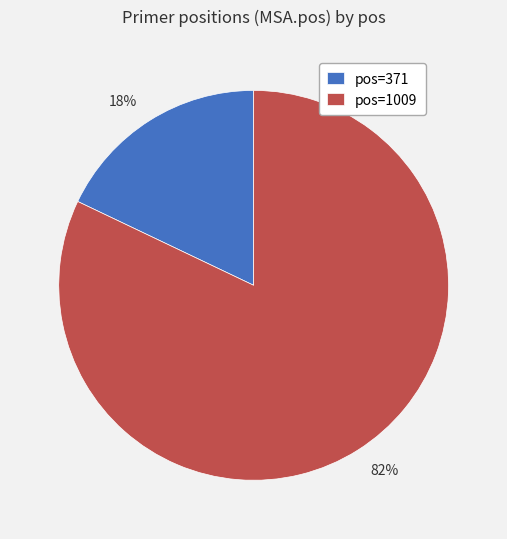

Is there a majority slice in this chart?

Yes